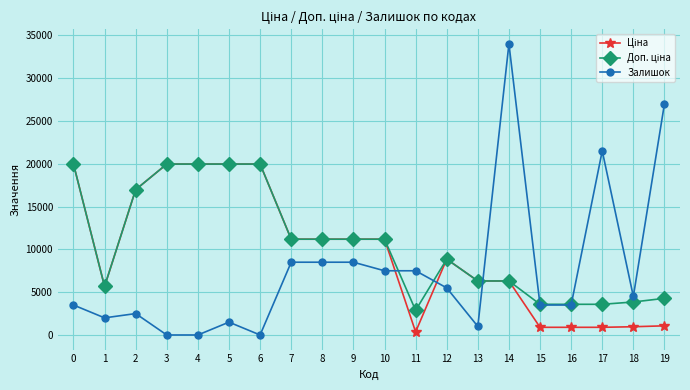

At how many categories does at least one series exceed 30063?

1